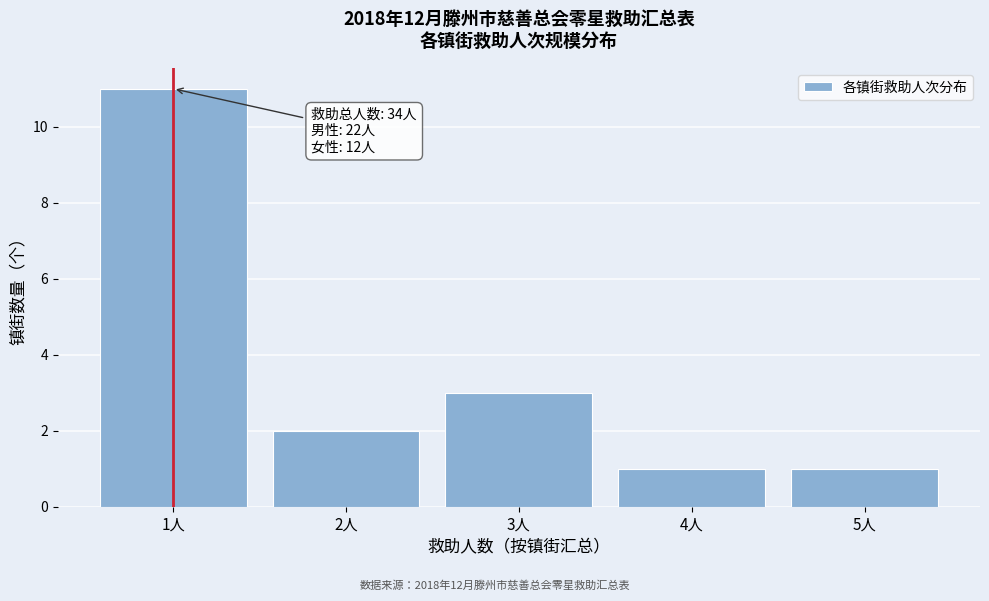

Reading left to right, extract all data points from this chart.

11	2	3	1	1